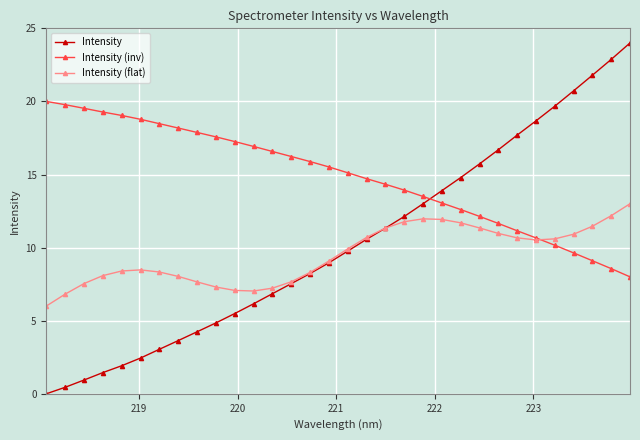

What is the value of the Intensity (inv) point at the 30th from the left?

9.1